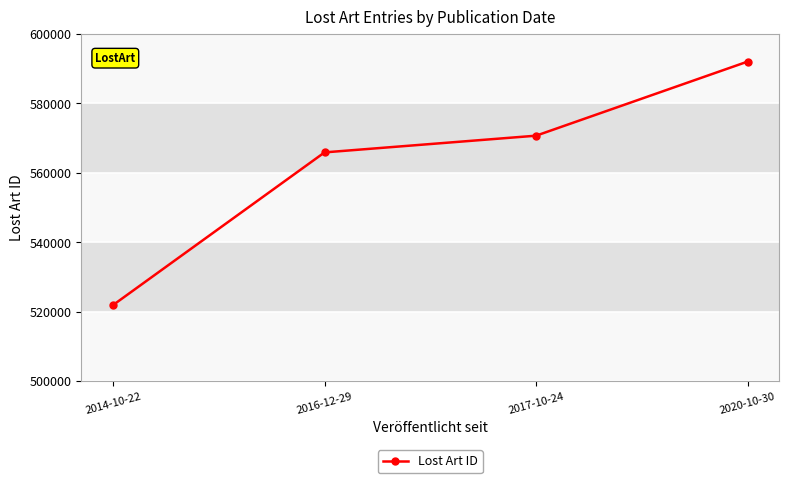

List the labels in order of value, largest first.

2020-10-30, 2017-10-24, 2016-12-29, 2014-10-22